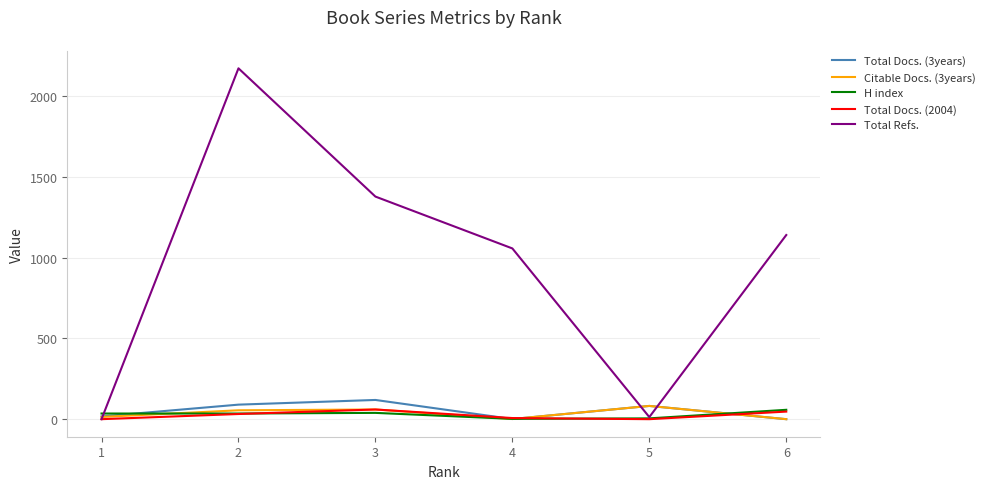

How many lines are shown in the chart?

5